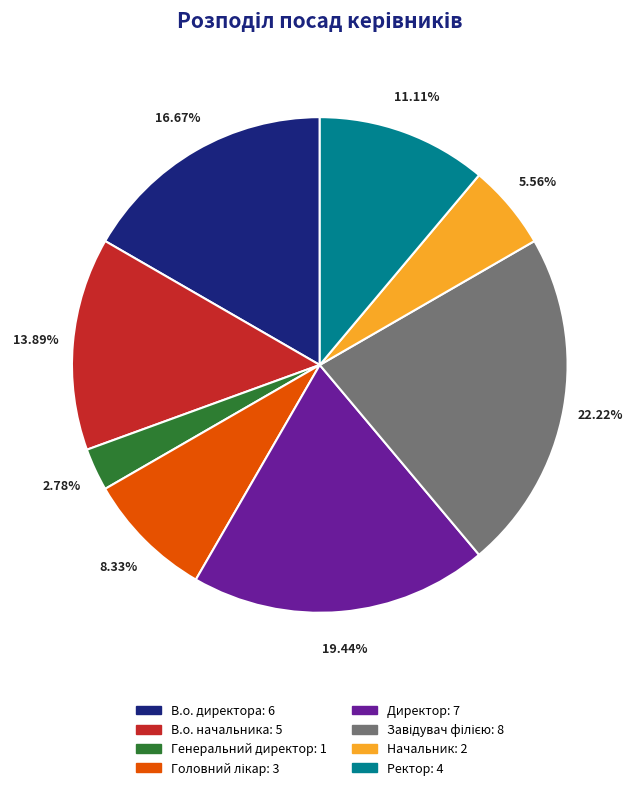

To the nearest percent, what is the difference between the largest and smallest slice percentages?

19%